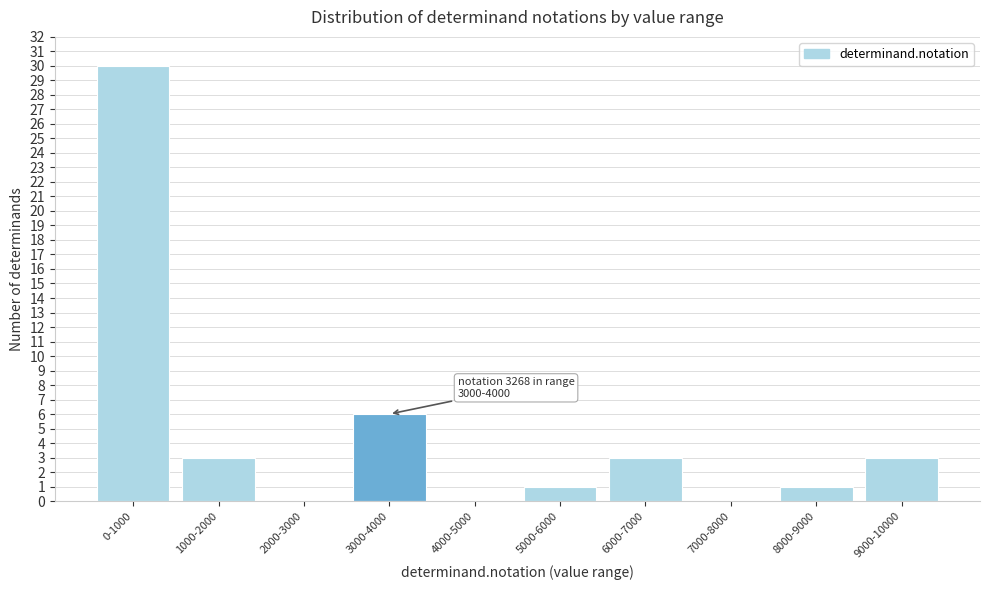

Reading left to right, what are all the values shown in this chart?

0-1000=30	1000-2000=3	2000-3000=0	3000-4000=6	4000-5000=0	5000-6000=1	6000-7000=3	7000-8000=0	8000-9000=1	9000-10000=3